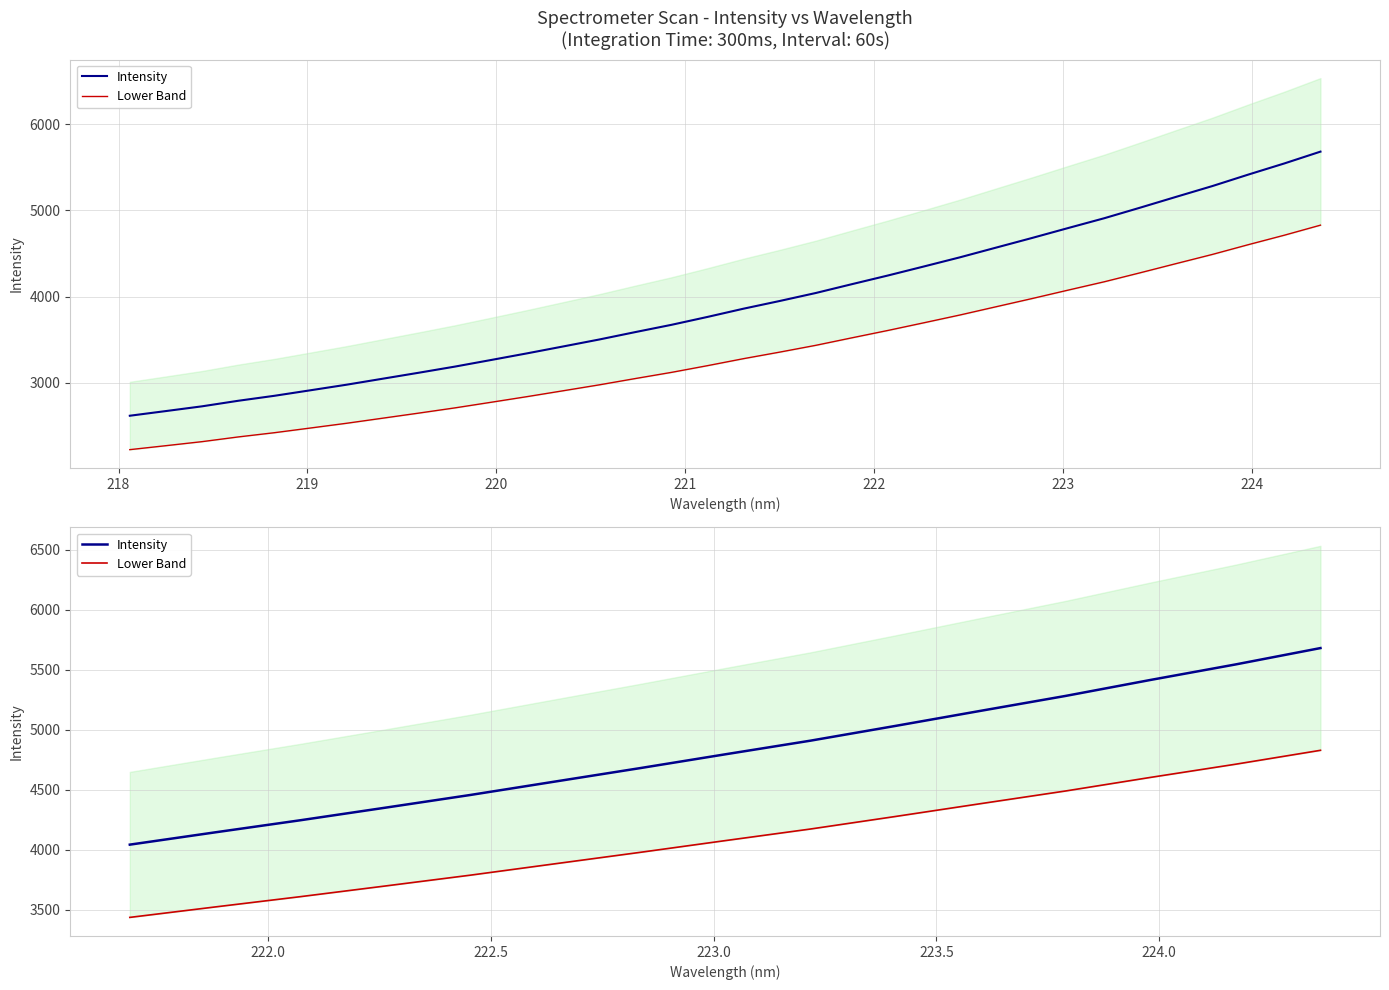

True or false: Intensity has more than 0 points higher than both neighbors.

False